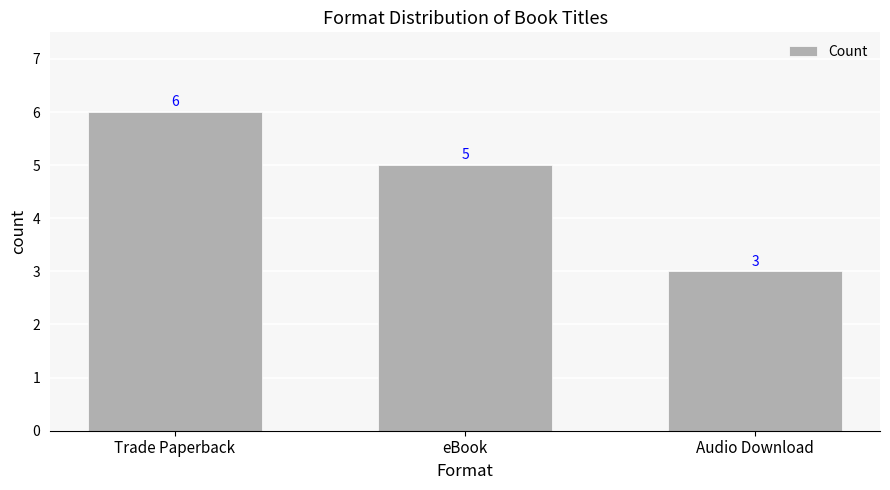

Rank the categories by value from lowest to highest.

Audio Download, eBook, Trade Paperback